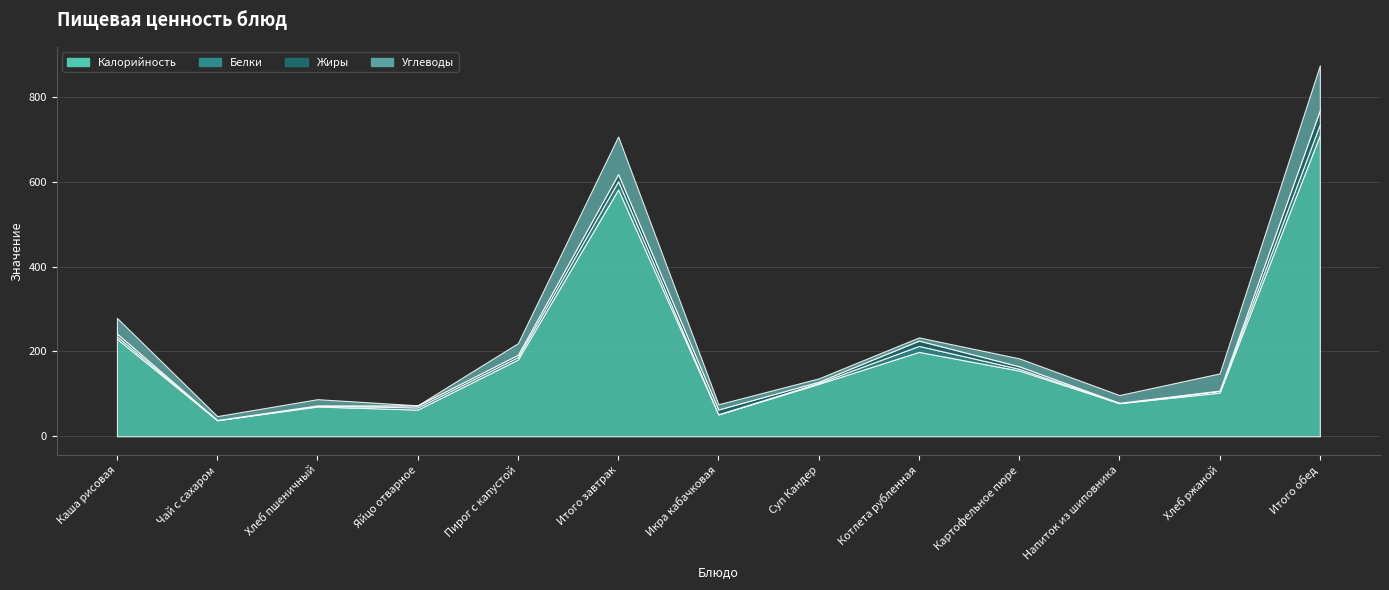

The value of Калорийность at Итого завтрак is 1013.3. True or false?

False